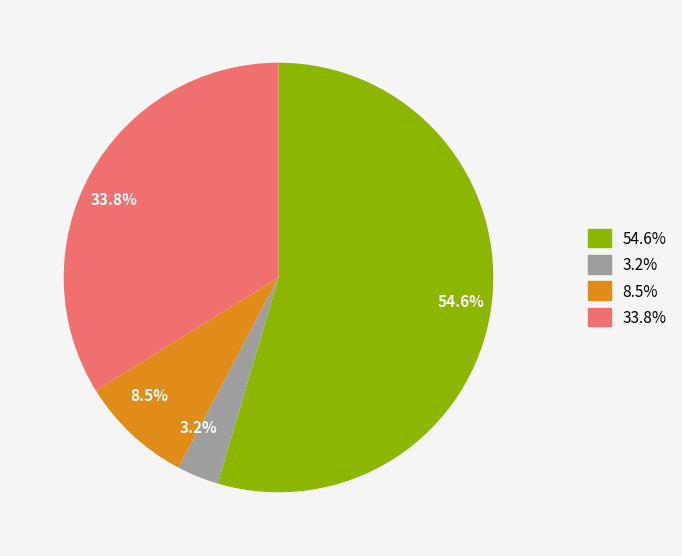

Does any single category account for the majority?

Yes